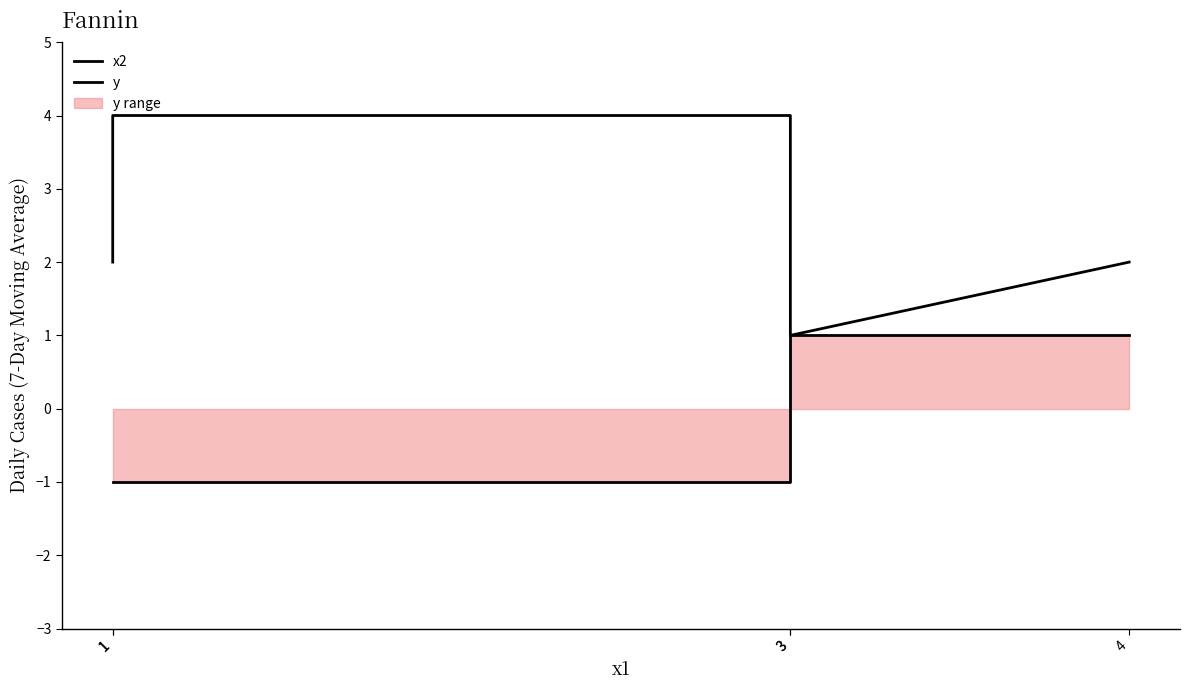

What is the value of the x2 point at the 1st from the left?

2